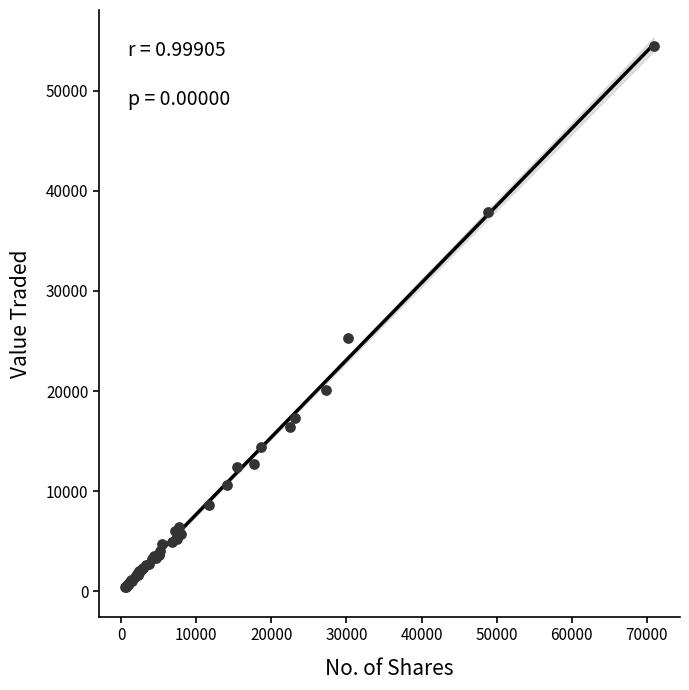

What Y value in the scatter plot is closest to 27450?

25323